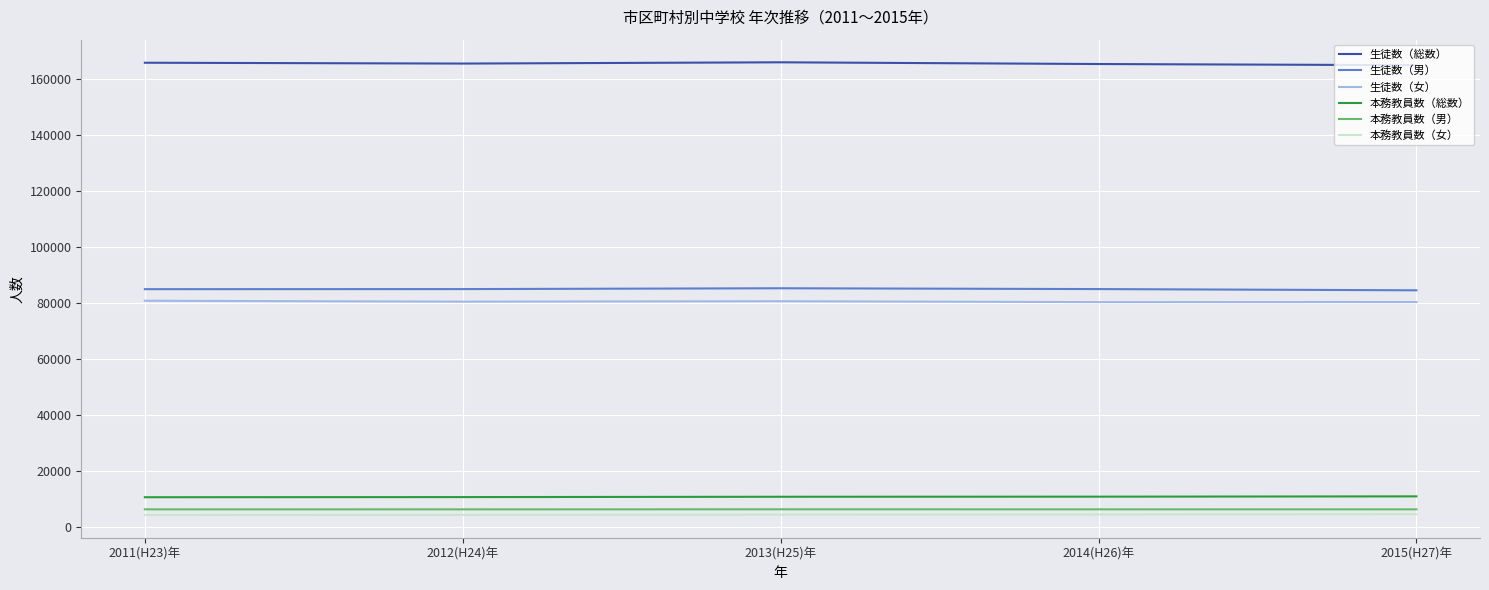

What is the maximum value shown in the chart?

166059